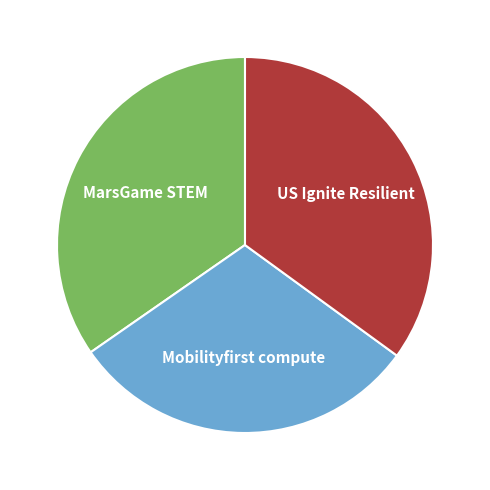

True or false: US Ignite Resilient accounts for 22% of the total.

False